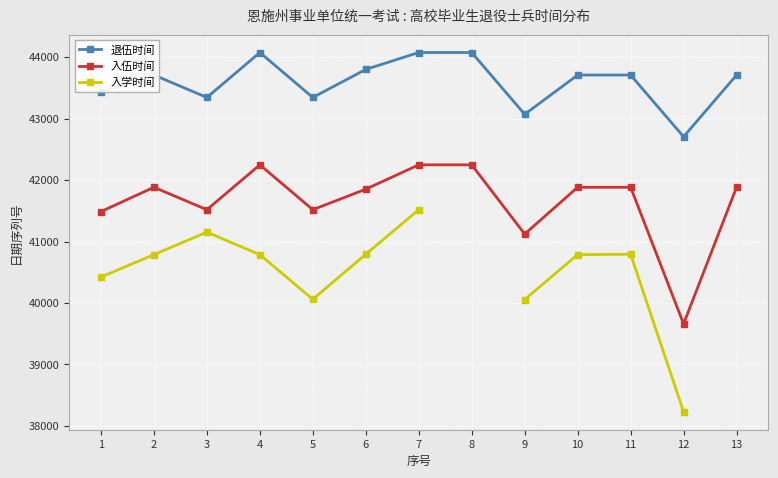

The 入伍时间 series shows 42248.0 at 7. True or false?

True